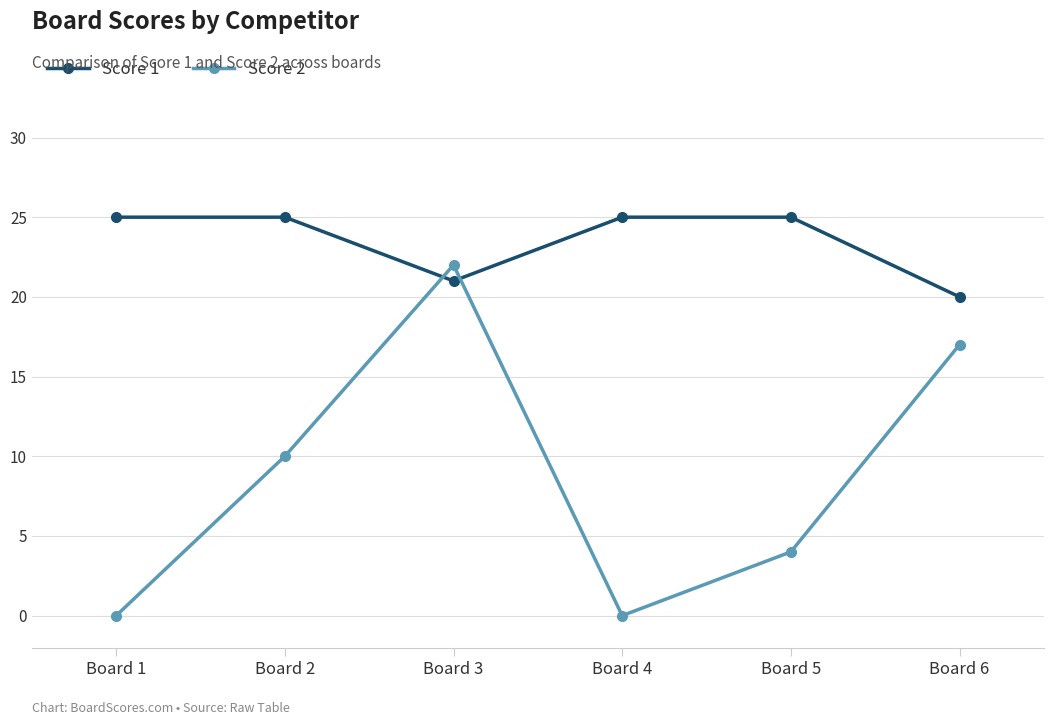

What is the value of the Score 1 point at the 4th from the left?

25